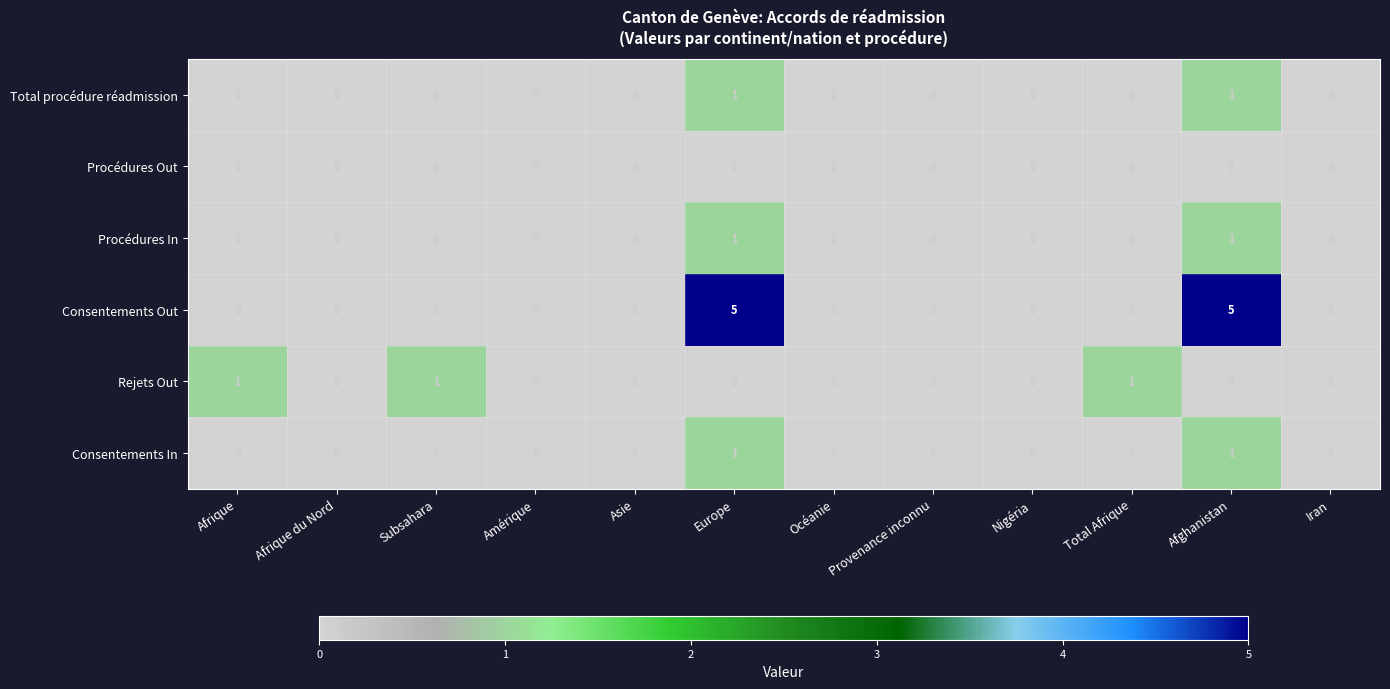

What is the approximate value of Consentements Out at Afghanistan?

5